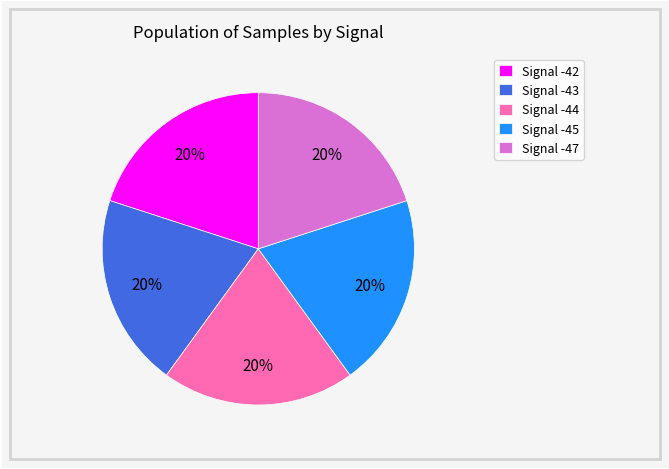

Is the sum of Signal -44 and Signal -43 greater than half?

No